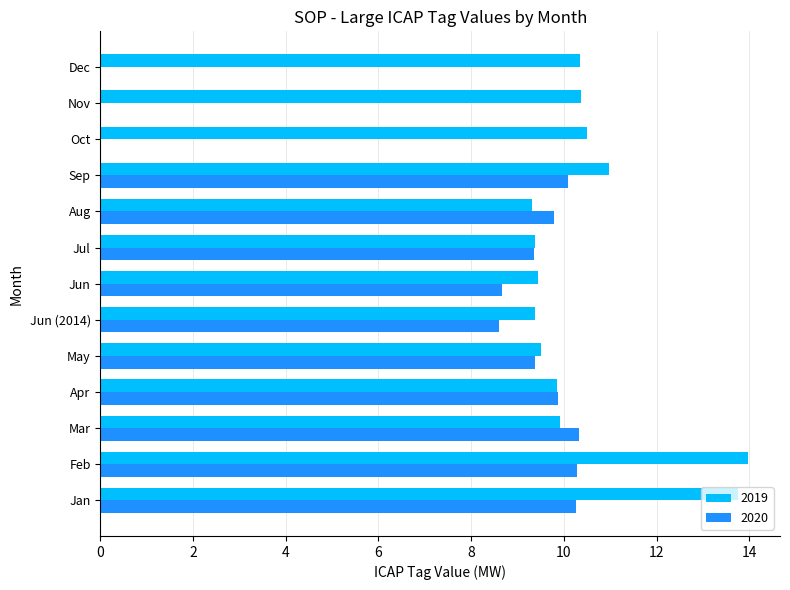

True or false: 2020 has a value of 4.1 at Dec.

False